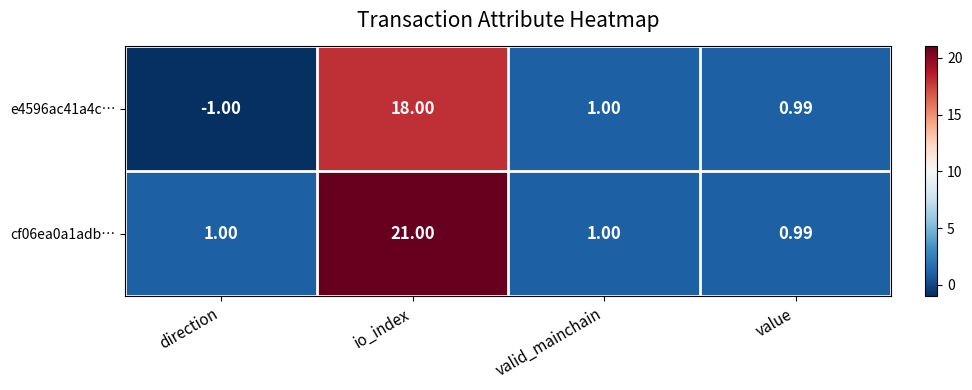

Rank the categories by e4596ac41a4c… value from highest to lowest.

io_index, valid_mainchain, value, direction